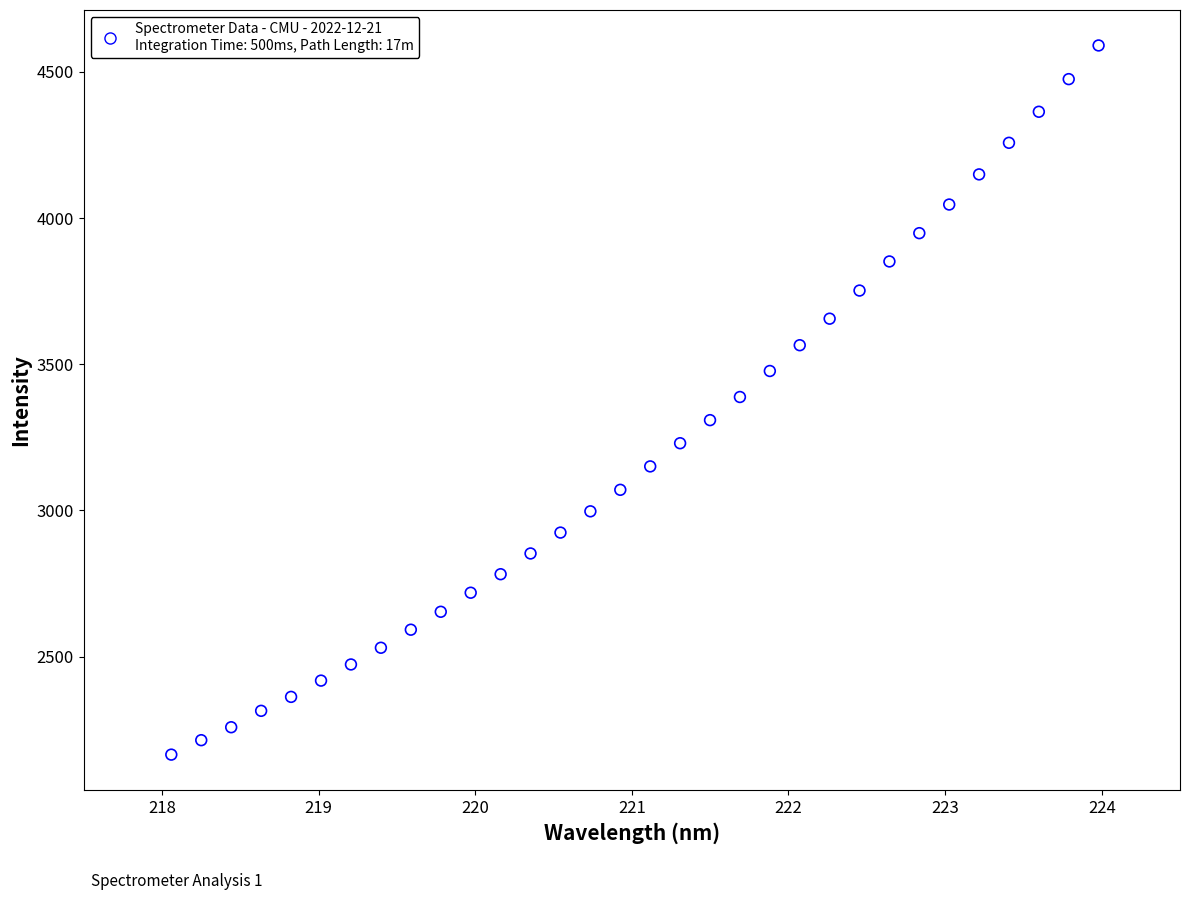

What is the range of X values (max minus min)?

5.9